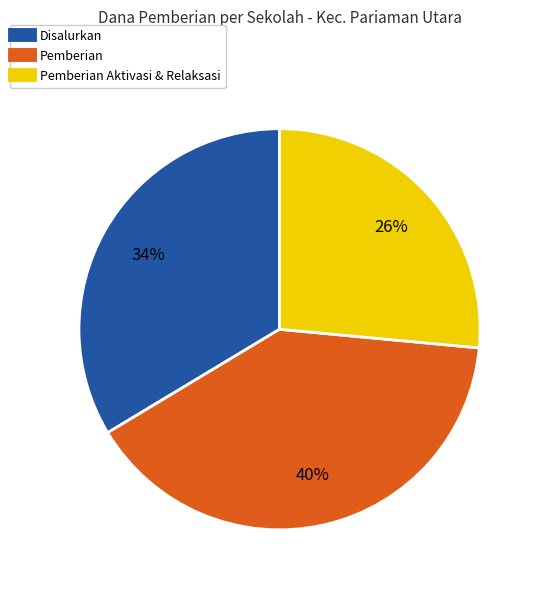

Is there any slice that represents more than half of the pie?

No